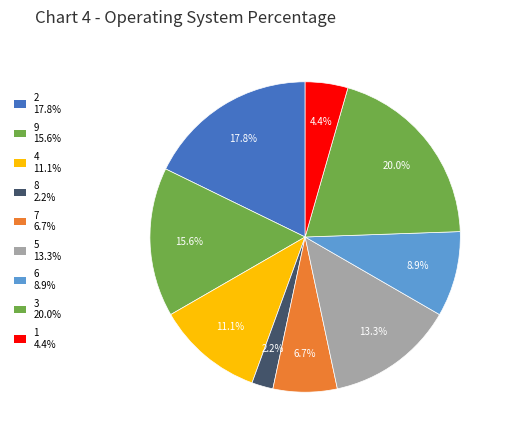

True or false: 3 accounts for 20% of the total.

True